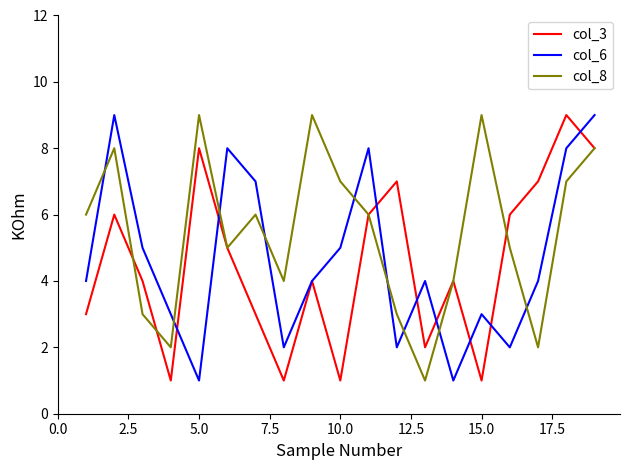

What is the greatest value displayed?

9